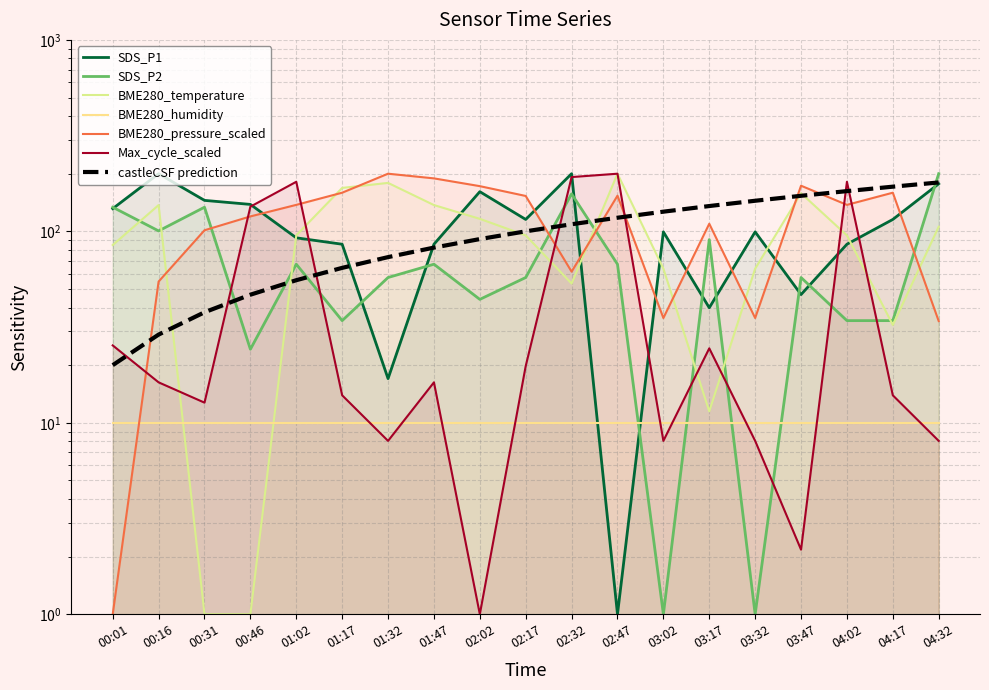

What is the label of the 14th point from the left?

03:17